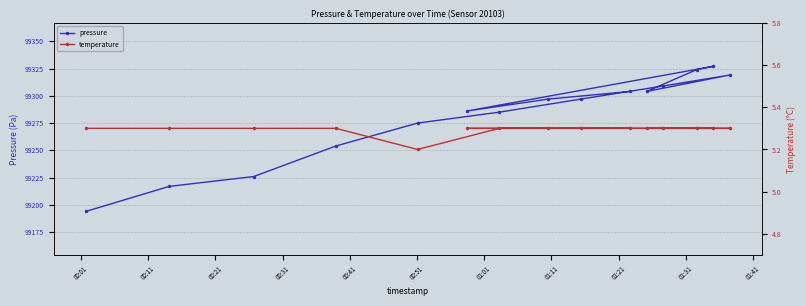

What is the lowest value of the pressure series?

99194